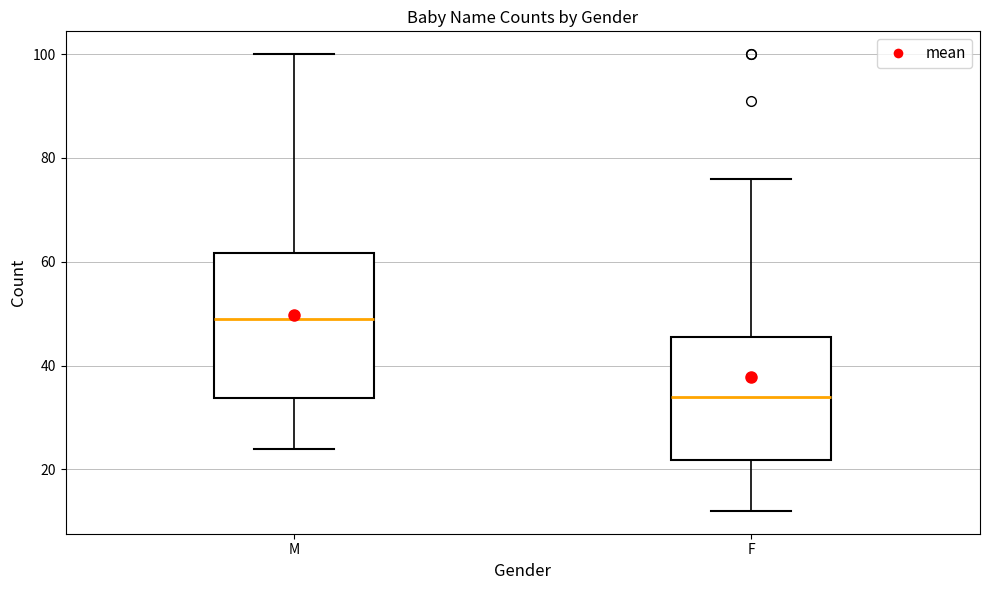

Reading left to right, transcribe this box plot: for each box, give where its median line is, the range the box spans, and where its two whiskers end, as read against the y-axis. The values are not printed on the chart, so give them approximately, as read against the axis.

M: median 50, box 34 to 62, whiskers 24 to 100
F: median 34, box 22 to 46, whiskers 12 to 76